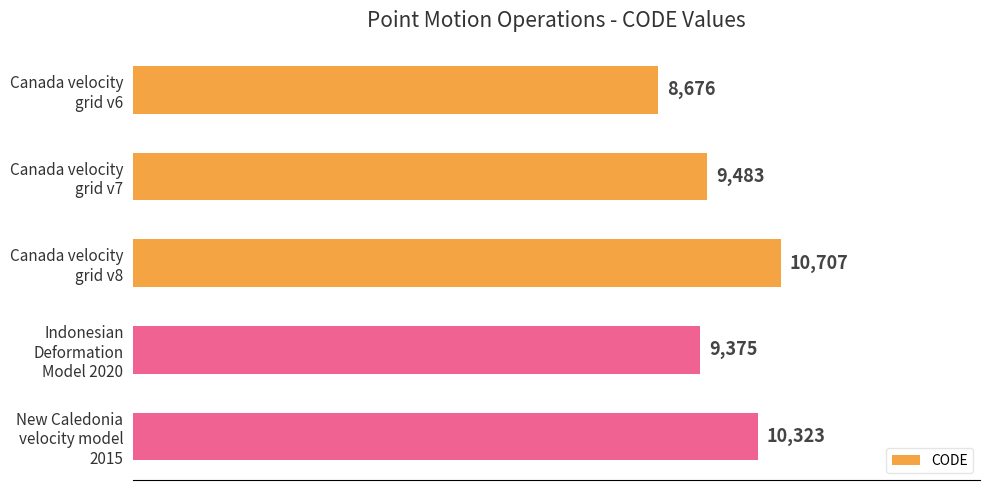

Rank the categories by value from lowest to highest.

Canada velocity
grid v6, Indonesian
Deformation
Model 2020, Canada velocity
grid v7, New Caledonia
velocity model
2015, Canada velocity
grid v8